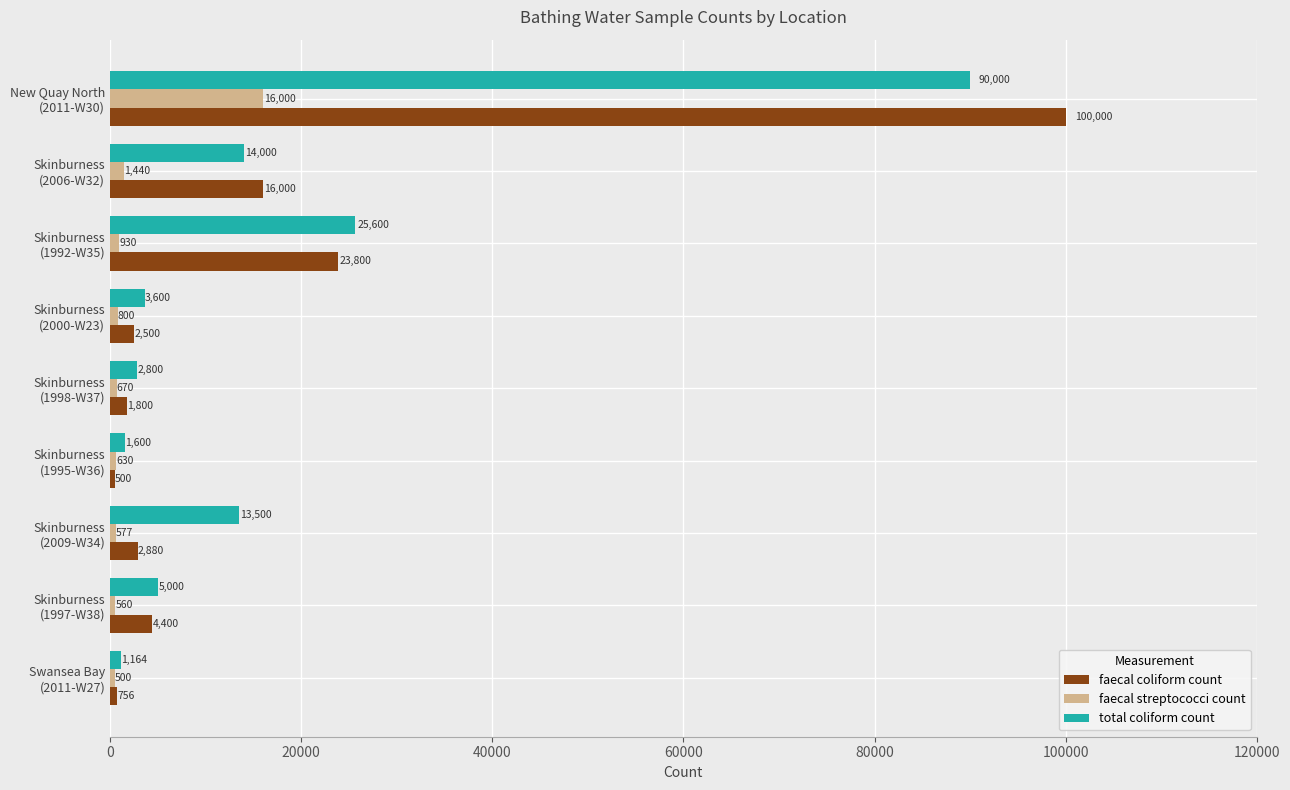

Which series has the largest total across all categories?

total coliform count